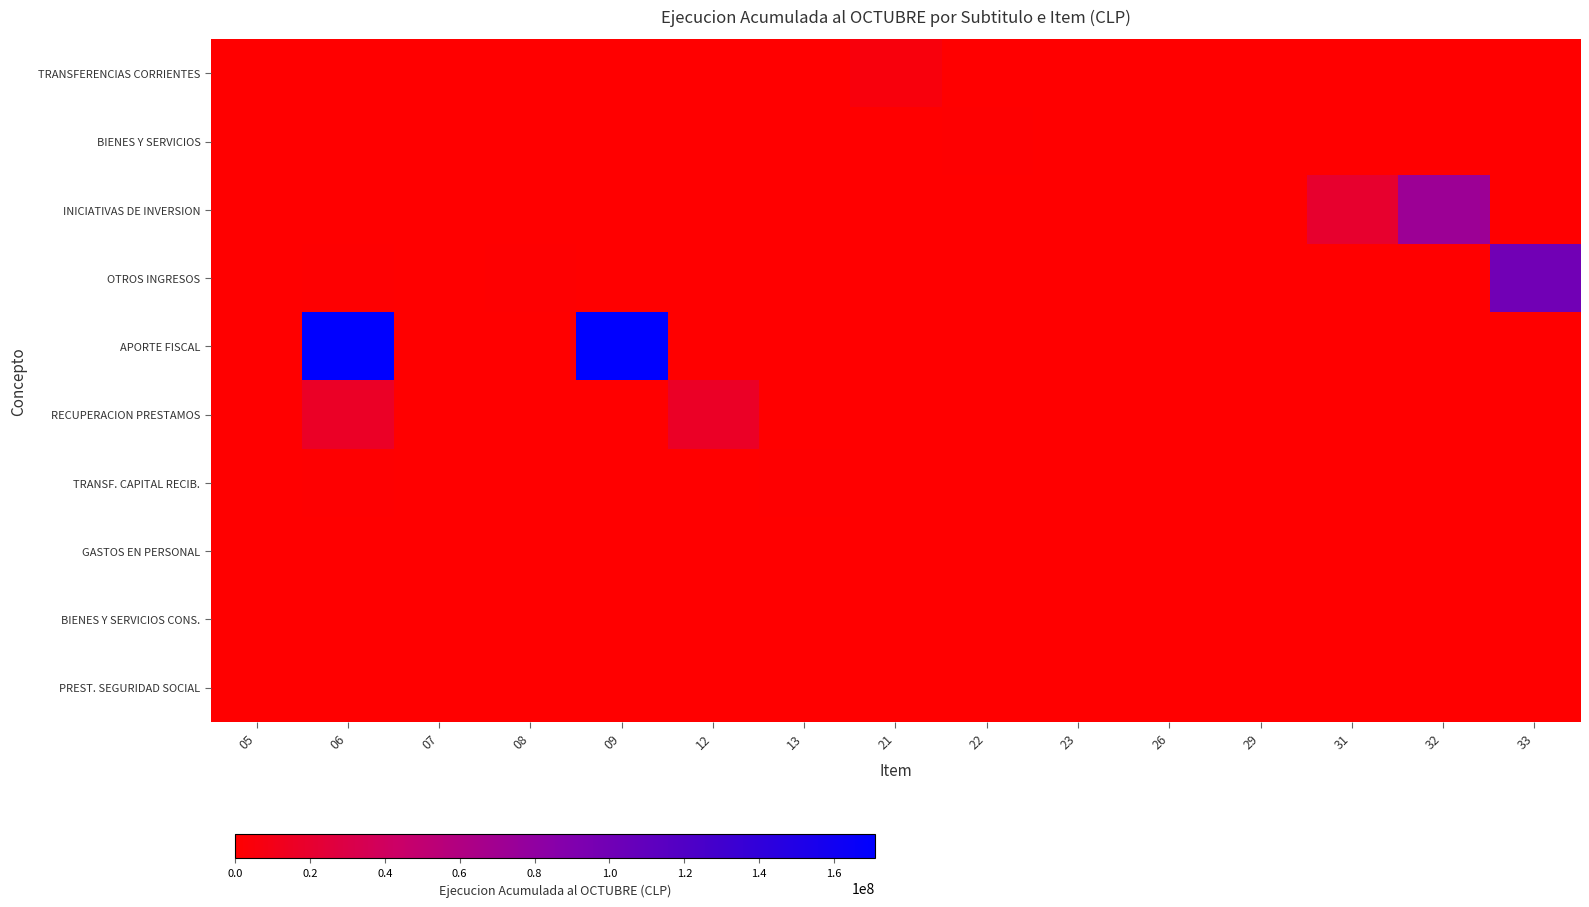

Reading left to right, what are all the values shown in this chart?

TRANSFERENCIAS CORRIENTES: 05=0.0	06=0.0	07=0.0	08=0.0	09=0.0	12=0.0	13=0.0	21=0.0	22=0.0	23=0.0	26=0.0	29=0.0	31=0.0	32=0.0	33=0.0
BIENES Y SERVICIOS: 05=0.0	06=0.0	07=0.0	08=0.0	09=0.0	12=0.0	13=0.0	21=0.0	22=0.0	23=0.0	26=0.0	29=0.0	31=0.0	32=0.0	33=0.0
INICIATIVAS DE INVERSION: 05=0.0	06=0.0	07=0.0	08=0.0	09=0.0	12=0.0	13=0.0	21=0.0	22=0.0	23=0.0	26=0.0	29=0.0	31=0.1	32=0.4	33=0.0
OTROS INGRESOS: 05=0.0	06=0.0	07=0.0	08=0.0	09=0.0	12=0.0	13=0.0	21=0.0	22=0.0	23=0.0	26=0.0	29=0.0	31=0.0	32=0.0	33=0.6
APORTE FISCAL: 05=0.0	06=1.0	07=0.0	08=0.0	09=1.0	12=0.0	13=0.0	21=0.0	22=0.0	23=0.0	26=0.0	29=0.0	31=0.0	32=0.0	33=0.0
RECUPERACION PRESTAMOS: 05=0.0	06=0.1	07=0.0	08=0.0	09=0.0	12=0.1	13=0.0	21=0.0	22=0.0	23=0.0	26=0.0	29=0.0	31=0.0	32=0.0	33=0.0
TRANSF. CAPITAL RECIB.: 05=0.0	06=0.0	07=0.0	08=0.0	09=0.0	12=0.0	13=0.0	21=0.0	22=0.0	23=0.0	26=0.0	29=0.0	31=0.0	32=0.0	33=0.0
GASTOS EN PERSONAL: 05=0.0	06=0.0	07=0.0	08=0.0	09=0.0	12=0.0	13=0.0	21=0.0	22=0.0	23=0.0	26=0.0	29=0.0	31=0.0	32=0.0	33=0.0
BIENES Y SERVICIOS CONS.: 05=0.0	06=0.0	07=0.0	08=0.0	09=0.0	12=0.0	13=0.0	21=0.0	22=0.0	23=0.0	26=0.0	29=0.0	31=0.0	32=0.0	33=0.0
PREST. SEGURIDAD SOCIAL: 05=0.0	06=0.0	07=0.0	08=0.0	09=0.0	12=0.0	13=0.0	21=0.0	22=0.0	23=0.0	26=0.0	29=0.0	31=0.0	32=0.0	33=0.0